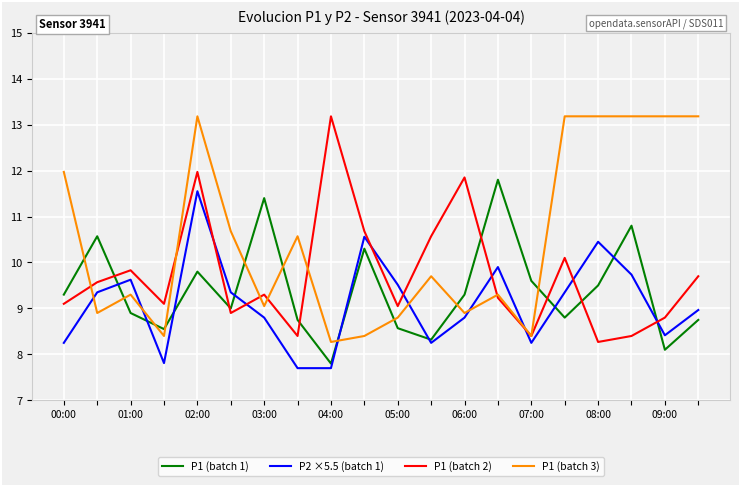

What is the minimum value for P1 (batch 2)?

8.3